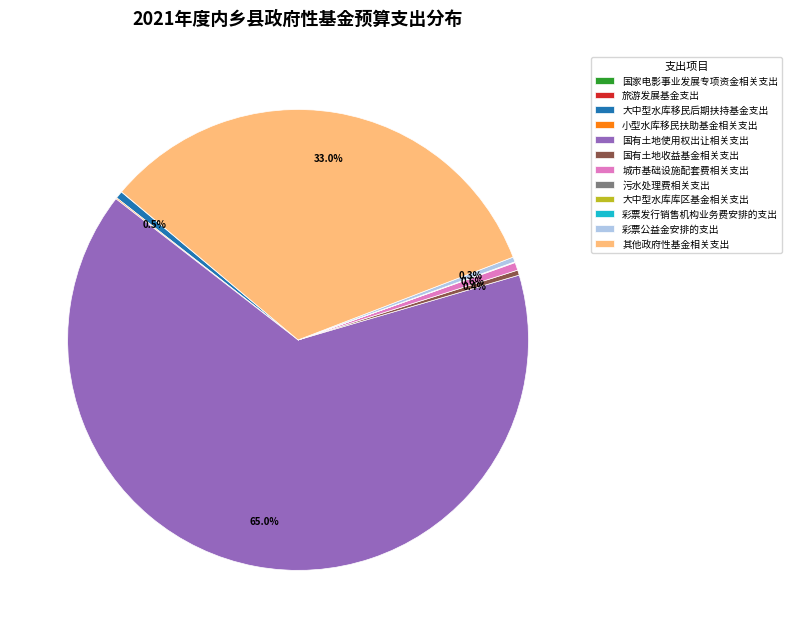

Do 国有土地使用权出让相关支出 and 大中型水库移民后期扶持基金支出 together represent more than half of the pie?

Yes